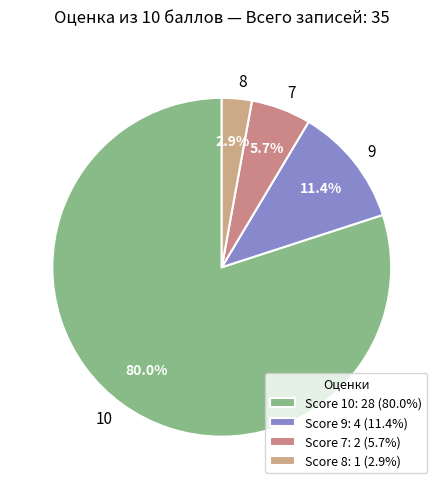

Approximately how many times larger is the value at 8 compared to 9?

0.3